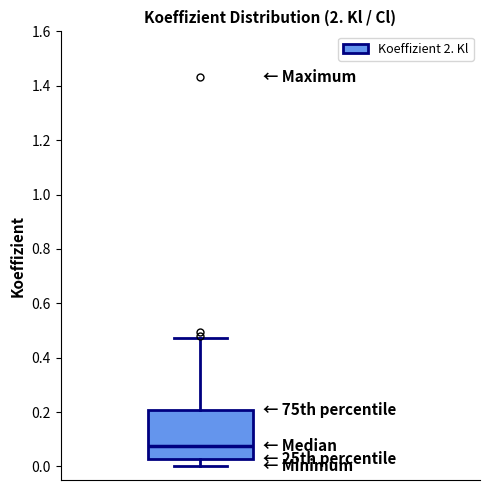

Read this box plot against the y-axis: the position of the median line, the range covered by the box, and the ends of both whiskers. The values are not printed on the chart, so give them approximately, as read against the axis.

median 0.08, box 0.02 to 0.20, whiskers 0.00 to 0.48